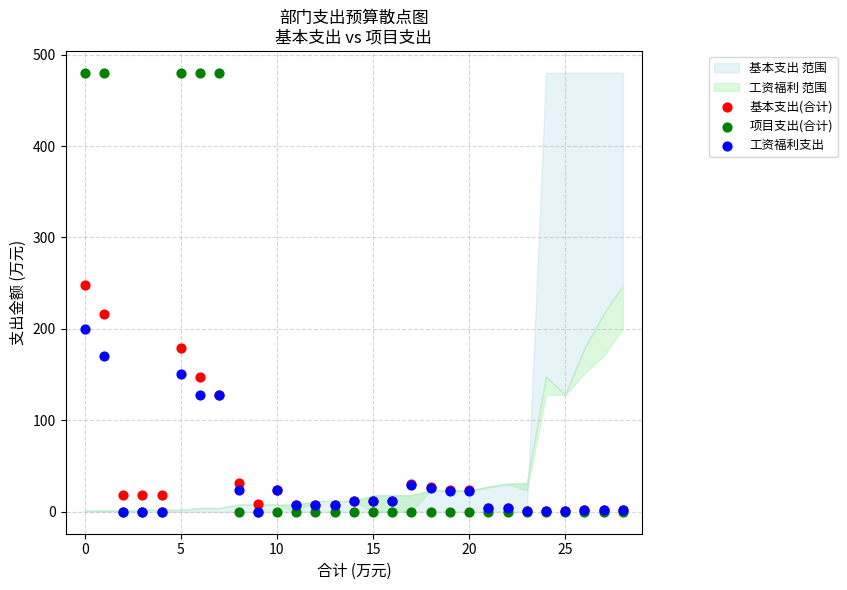

Across all series, what Y value is closest to 240?

247.5